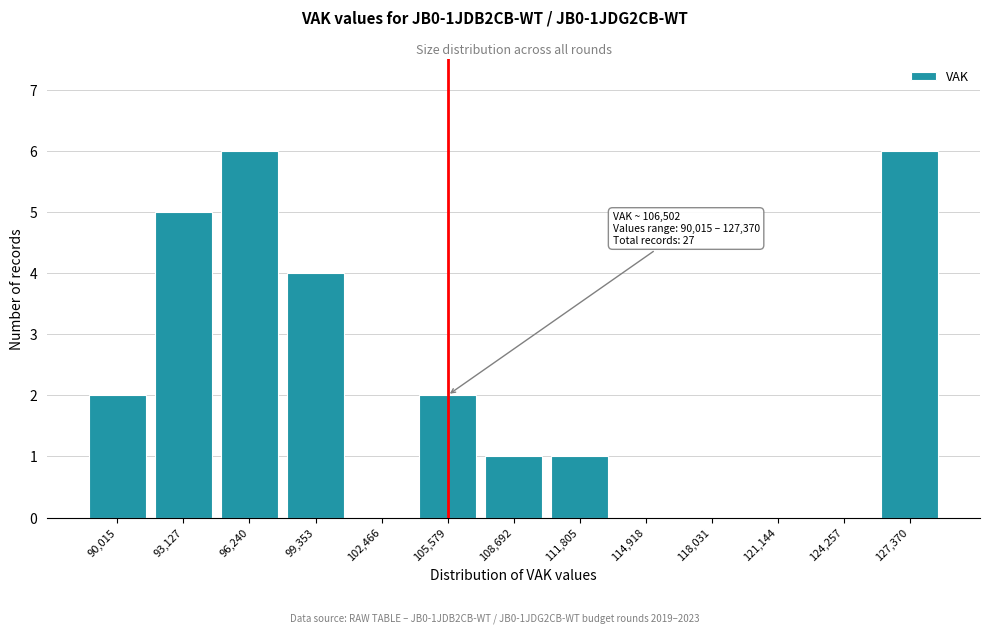

Reading left to right, extract all data points from this chart.

90,015=2	93,127=5	96,240=6	99,353=4	102,466=0	105,579=2	108,692=1	111,805=1	114,918=0	118,031=0	121,144=0	124,257=0	127,370=6